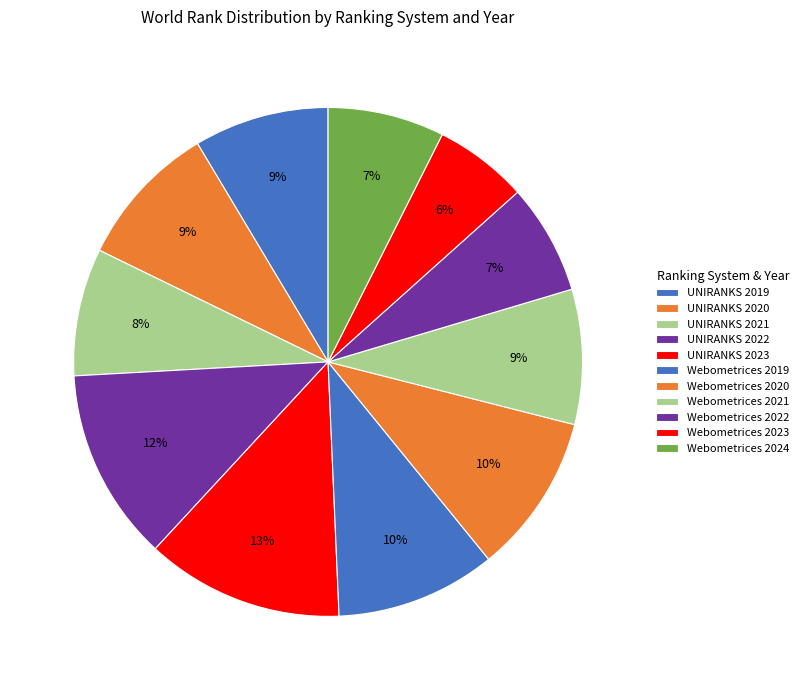

Which category has the smallest portion of the pie?

Webometrices 2023